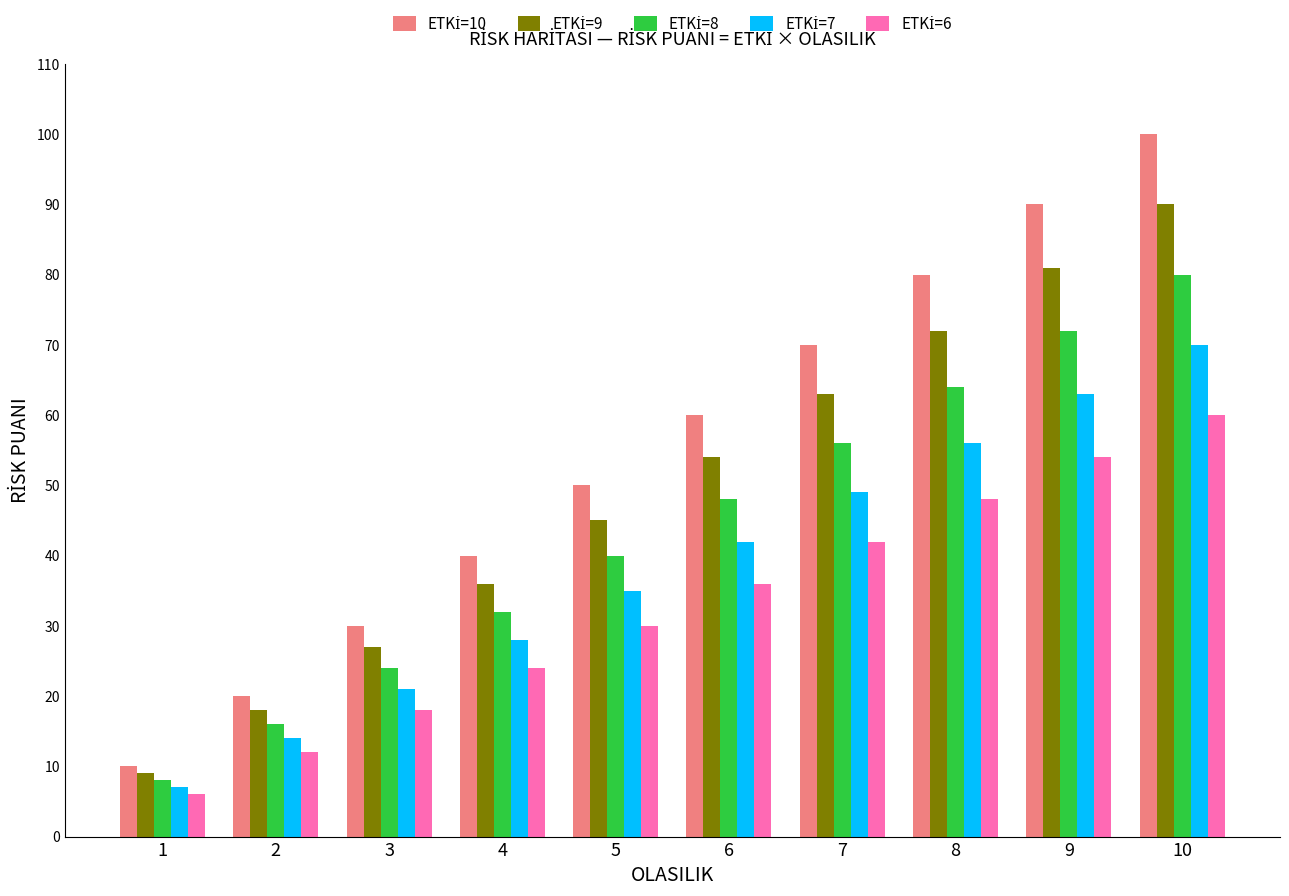

At which category is the sum across all series the highest?

10